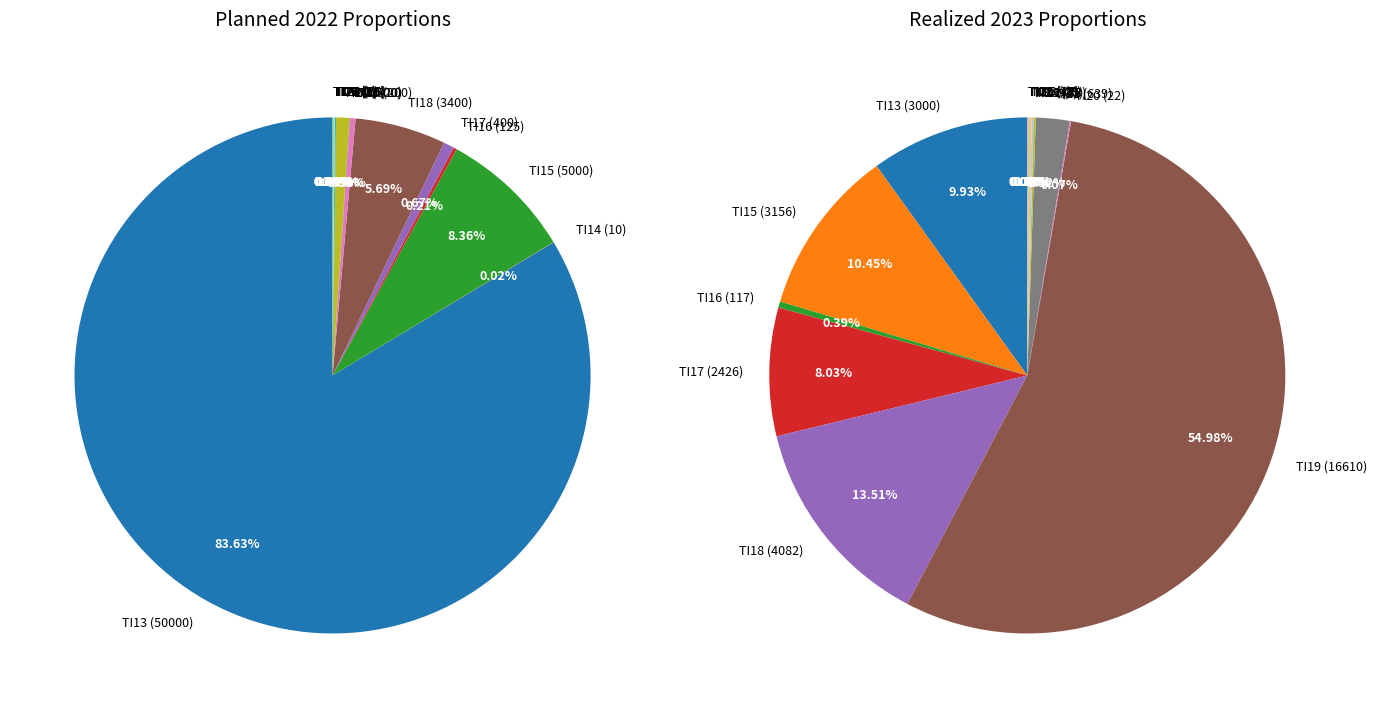

To the nearest percent, what is the difference between the largest and smallest slice percentages?

84%